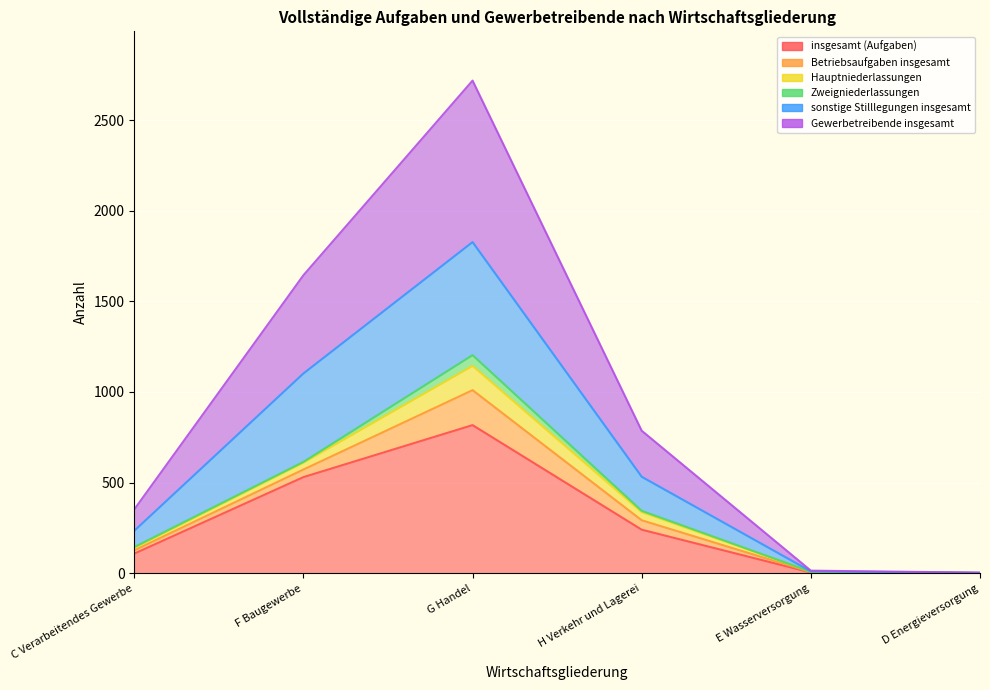

Where does the Gewerbetreibende insgesamt series first go above 532?

F Baugewerbe